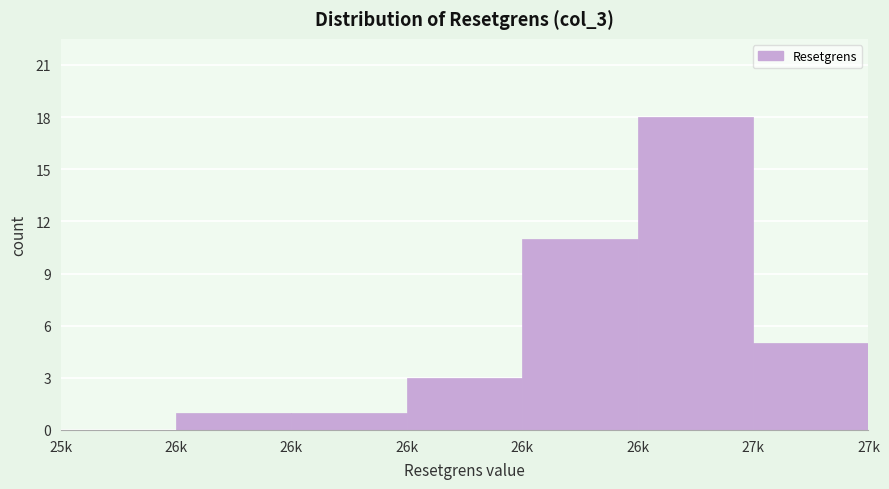

How many values are above zero?

6